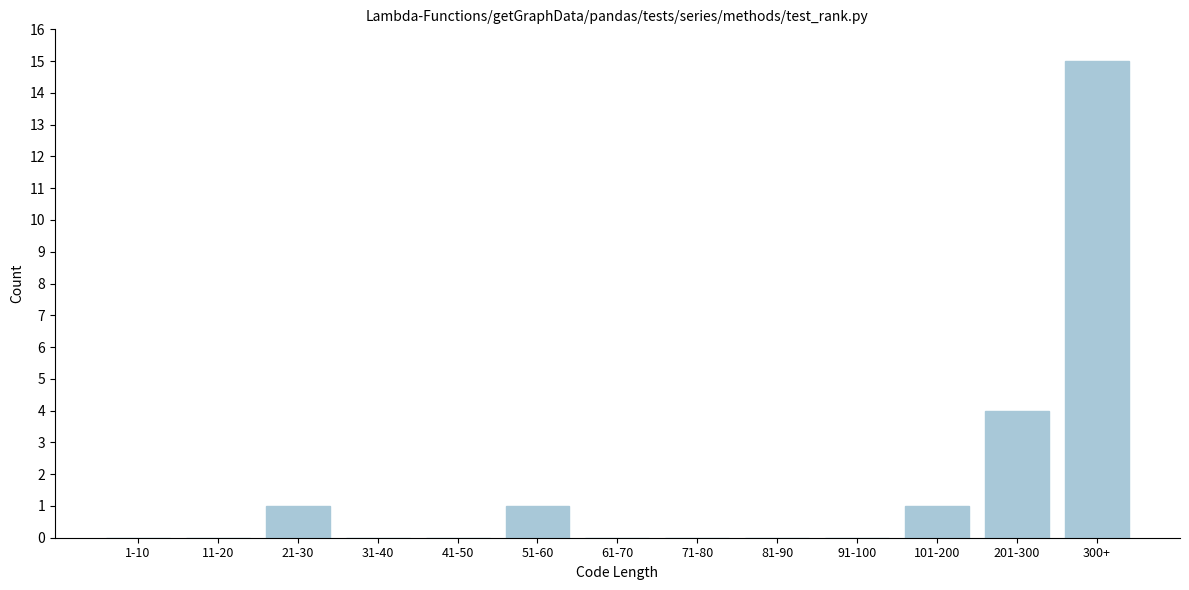

Reading left to right, what are all the values shown in this chart?

1-10=0	11-20=0	21-30=1	31-40=0	41-50=0	51-60=1	61-70=0	71-80=0	81-90=0	91-100=0	101-200=1	201-300=4	300+=15